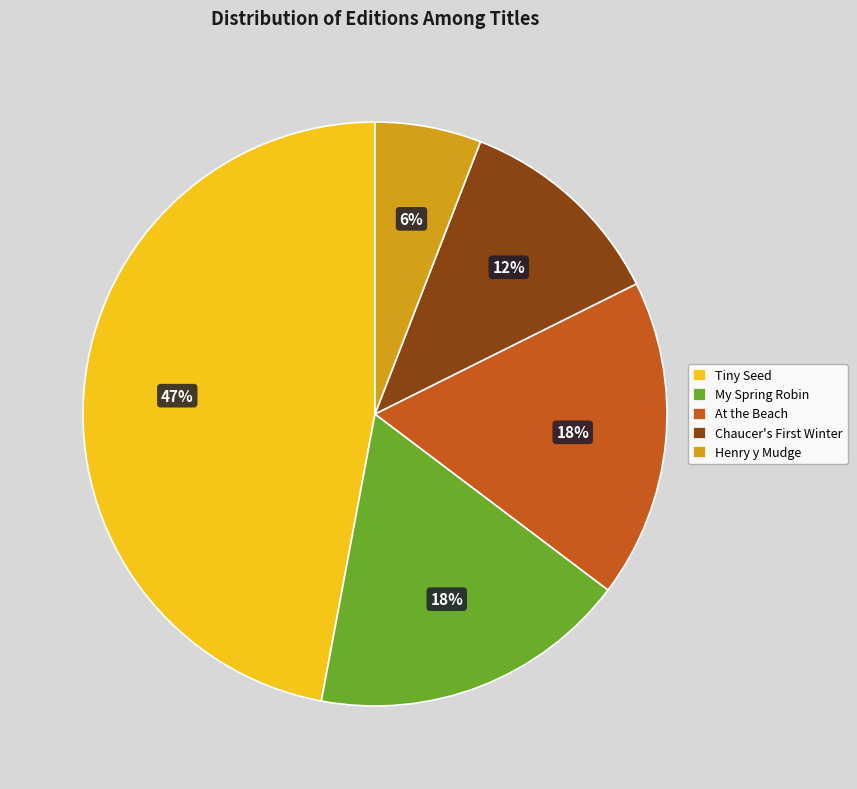

Approximately how many times larger is the value at My Spring Robin compared to At the Beach?

1.0